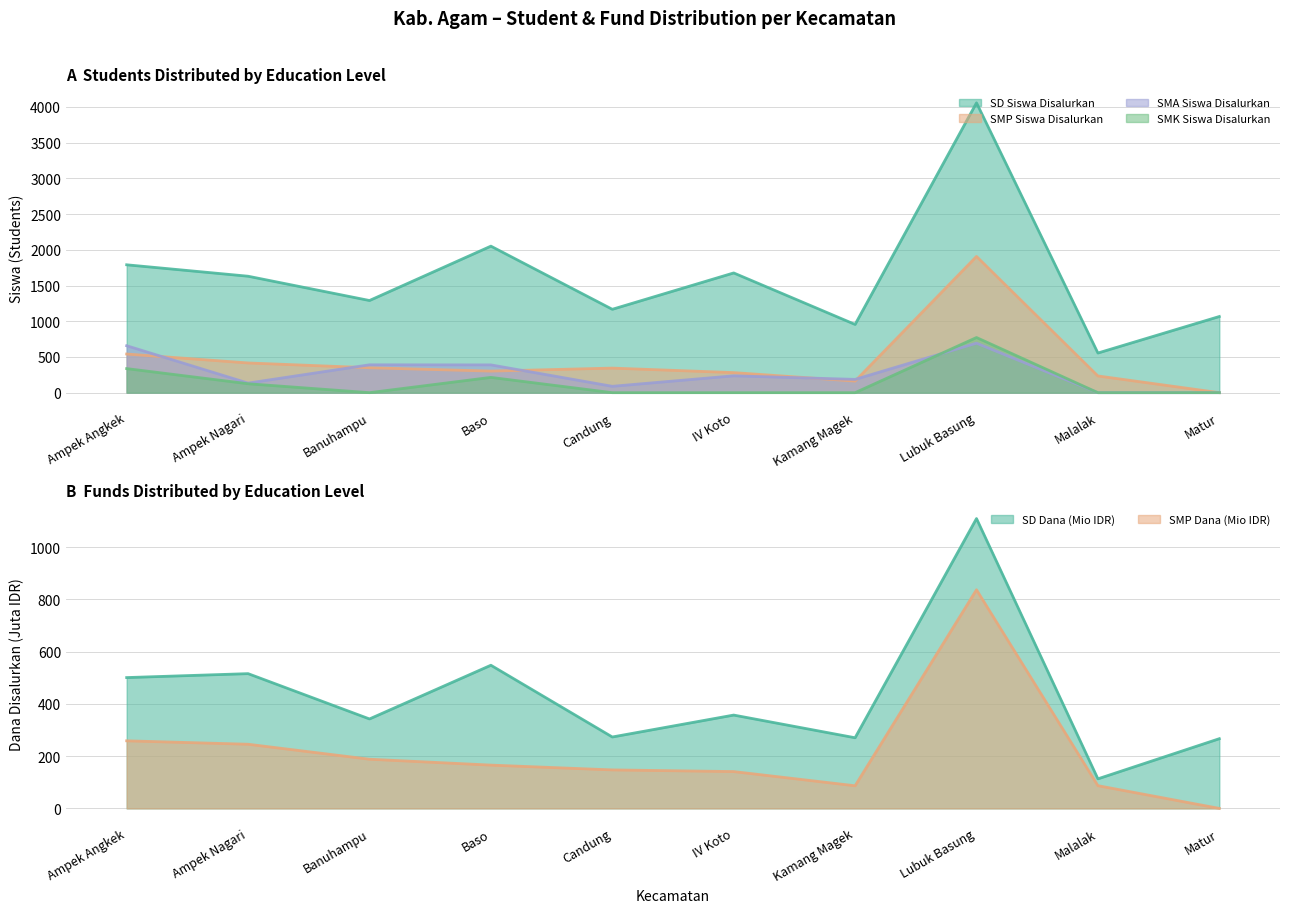

How many intersections are there between SMA Siswa Disalurkan and SD Dana Pemberian?

3